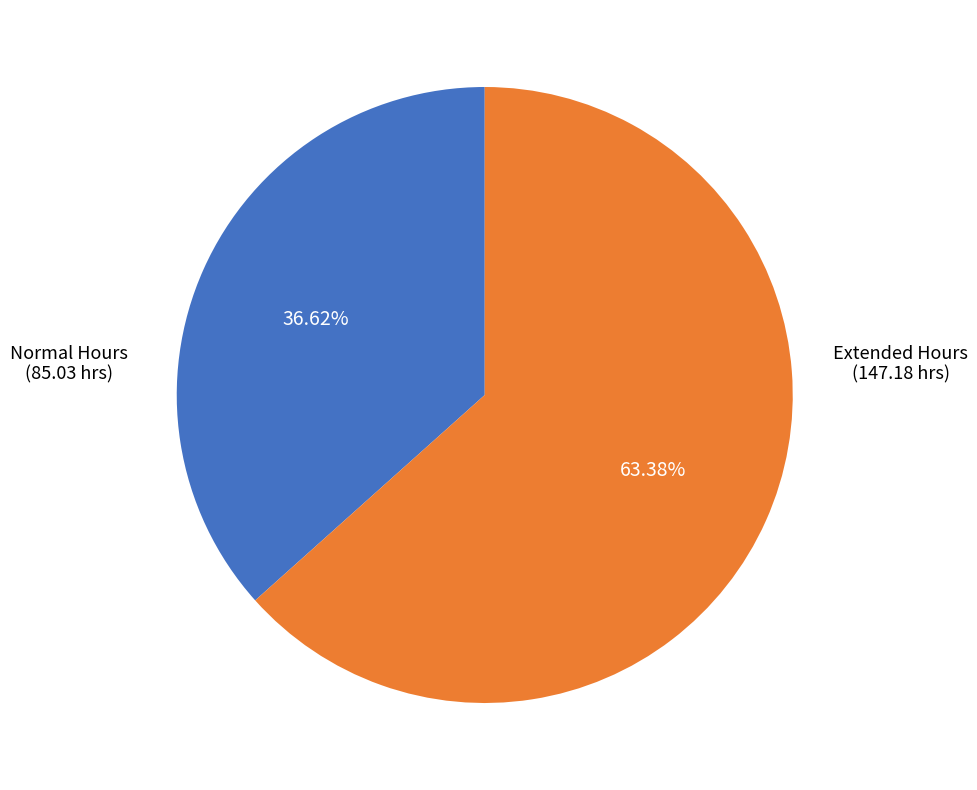

Approximately how many times larger is the value at Normal Hours compared to Extended Hours?

0.6